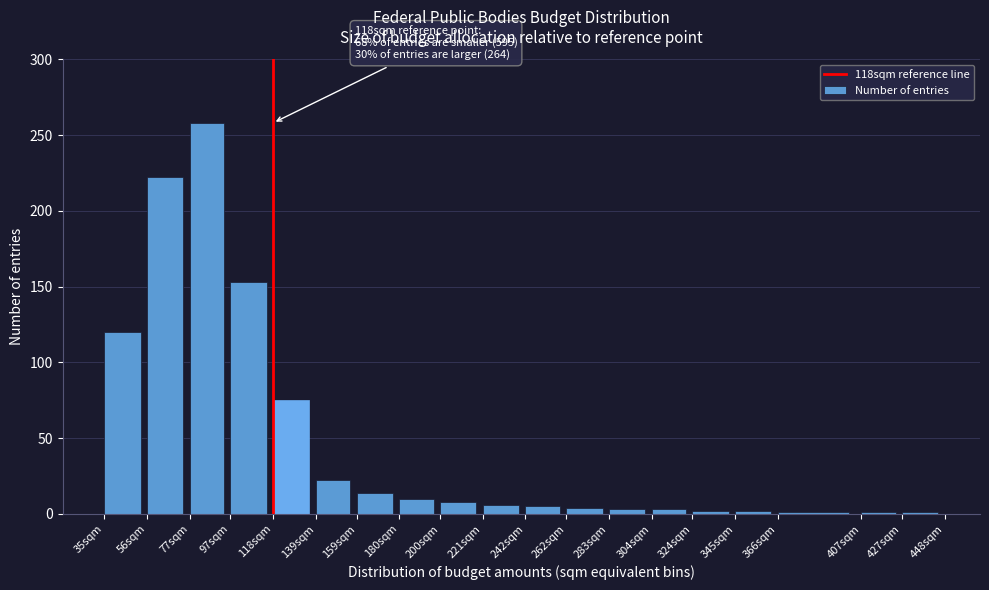

Is it true that the value at 221sqm is 6?

True